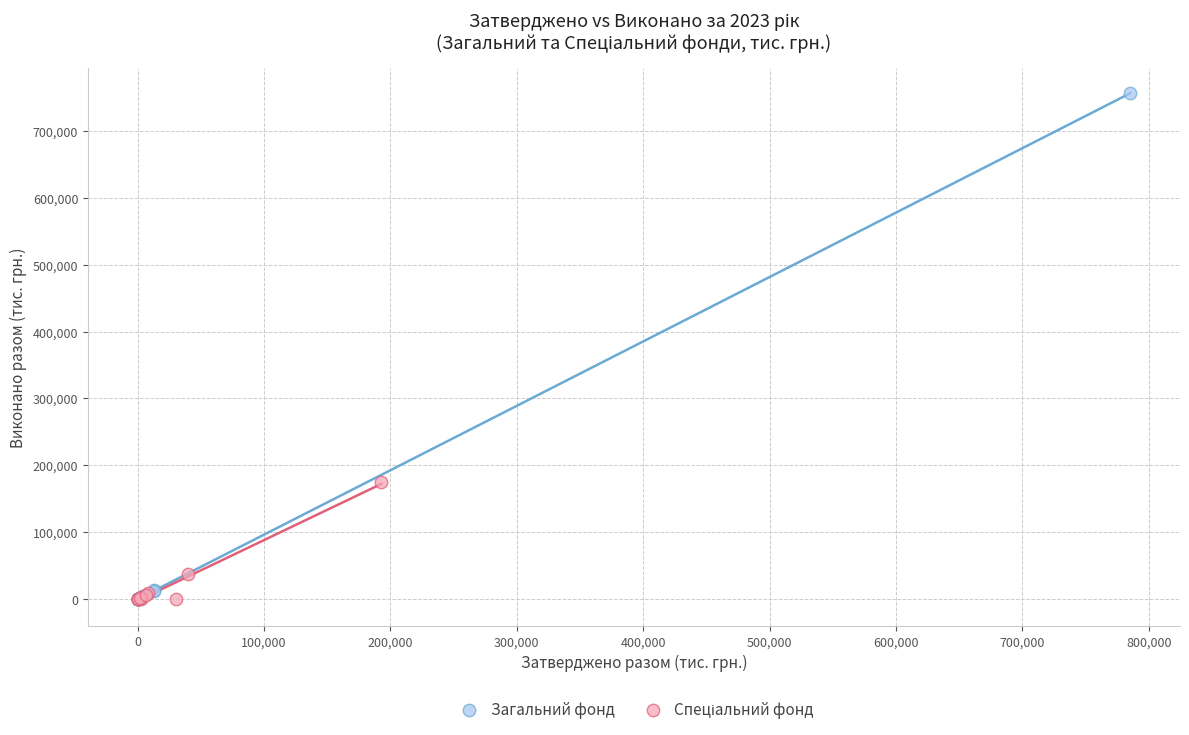

Which series has the largest Y range (max minus min)?

Загальний фонд